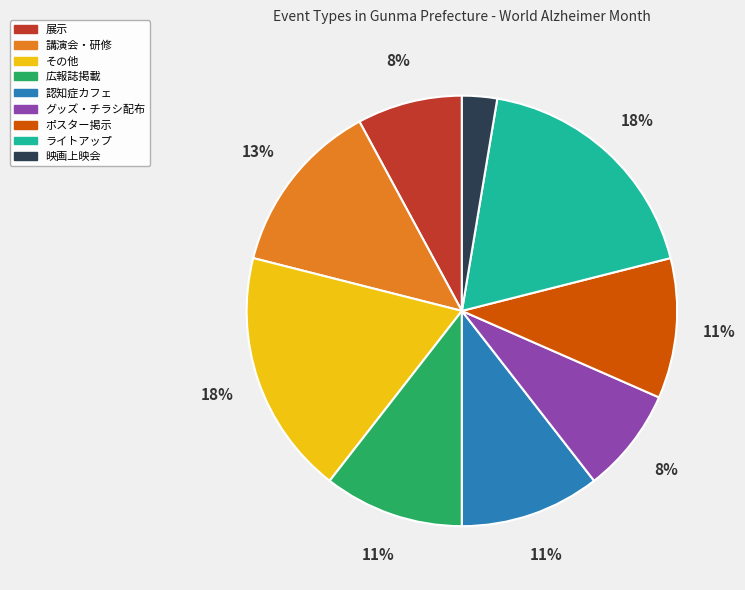

Is there a majority slice in this chart?

No